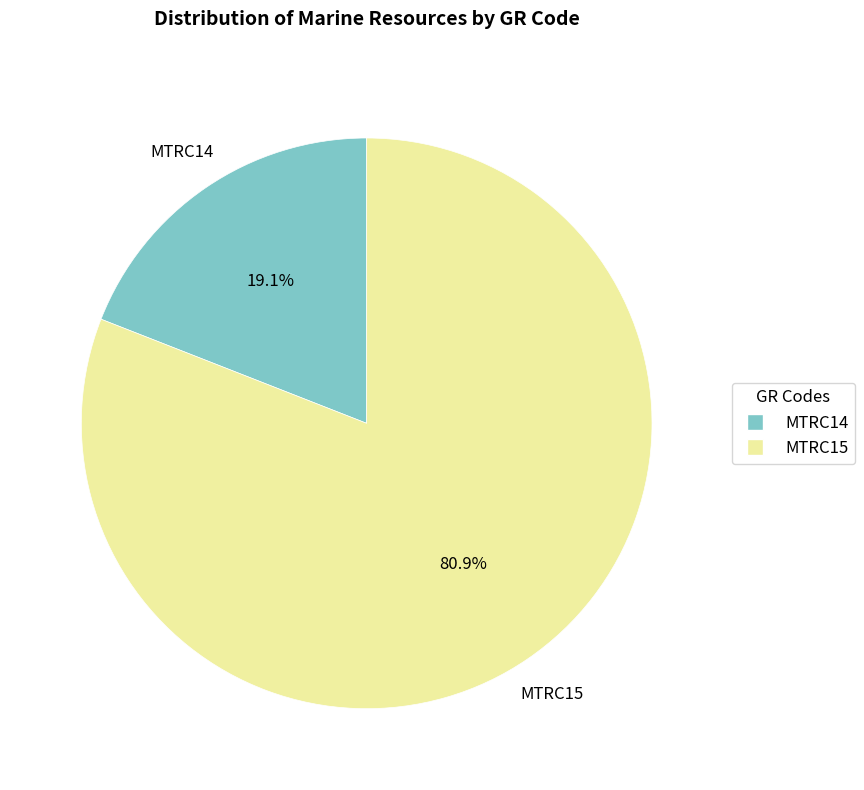

Which category has the biggest portion of the pie?

MTRC15